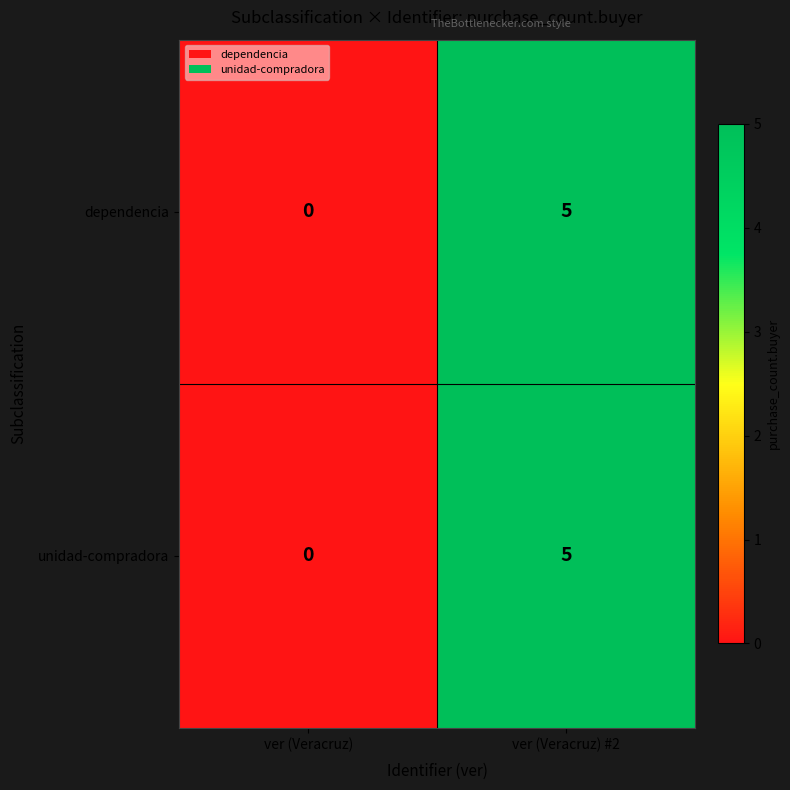

Where is unidad-compradora nearest to the value 2?

ver (Veracruz)